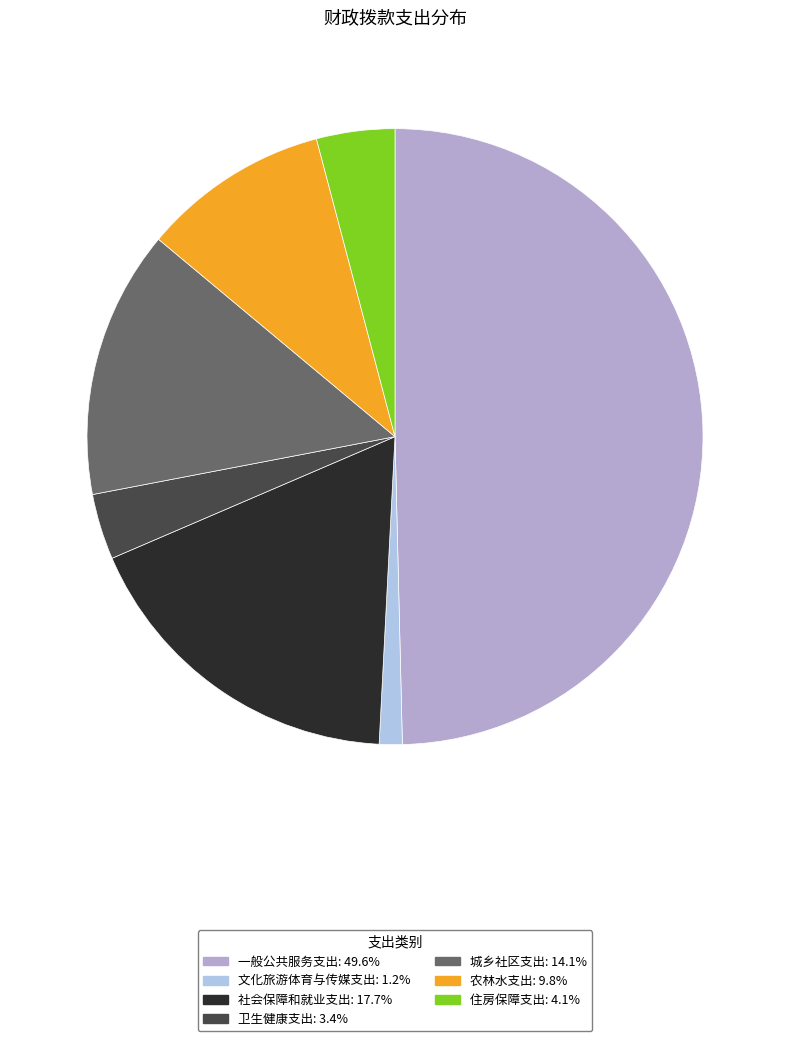

Rank the categories by value from lowest to highest.

文化旅游体育与传媒支出, 卫生健康支出, 住房保障支出, 农林水支出, 城乡社区支出, 社会保障和就业支出, 一般公共服务支出